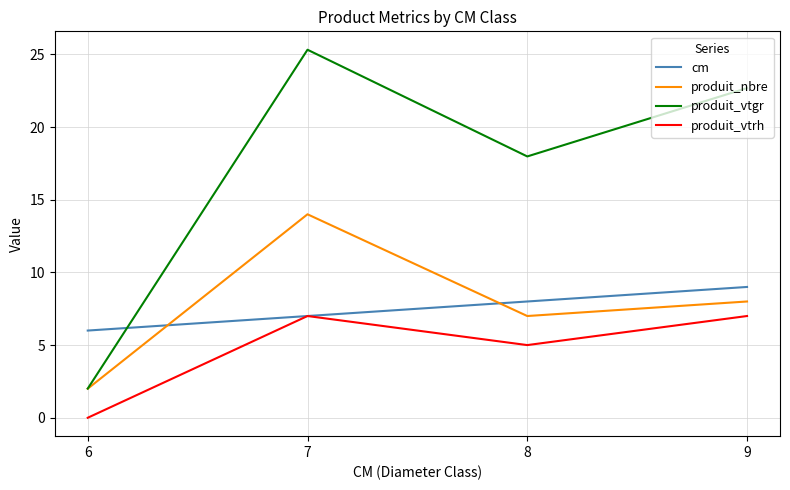

How many intersections are there between produit_vtgr and cm?

1